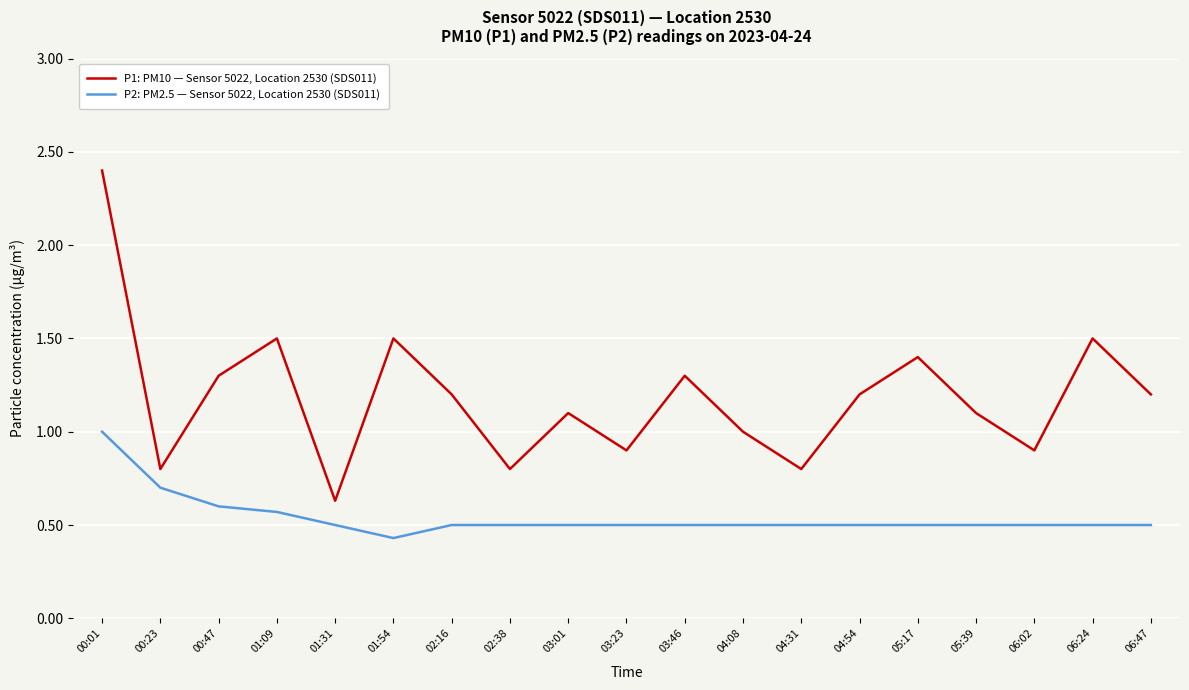

The P1: PM10 — Sensor 5022, Location 2530 (SDS011) series shows 1.7 at 03:01. True or false?

False